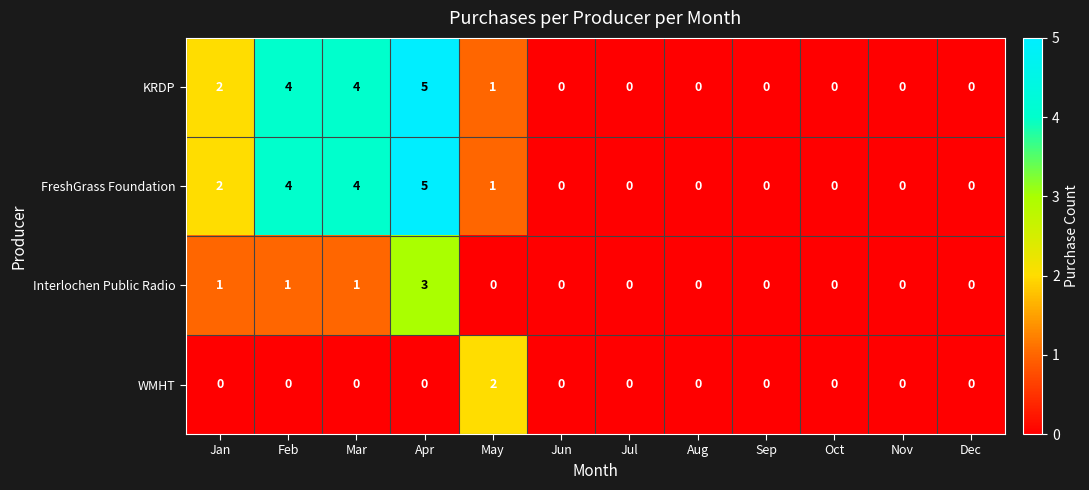

How many data points in WMHT are above 0?

1